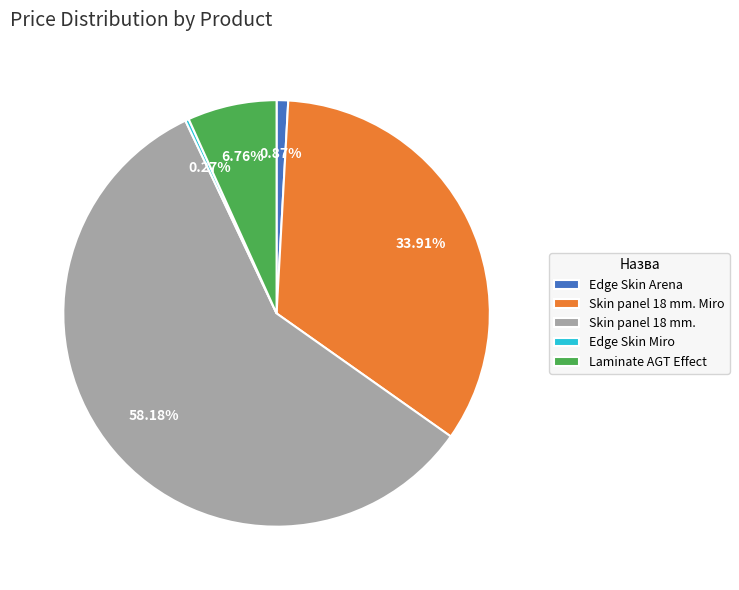

To the nearest percent, what is the average slice percentage?

20%